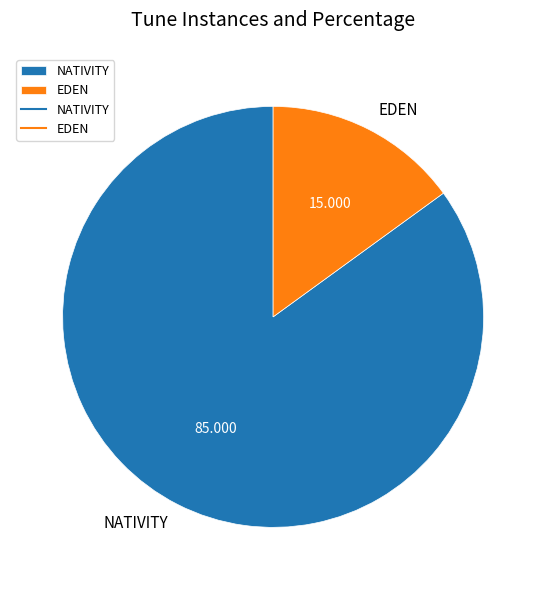

The NATIVITY slice represents 85% of the pie. True or false?

True